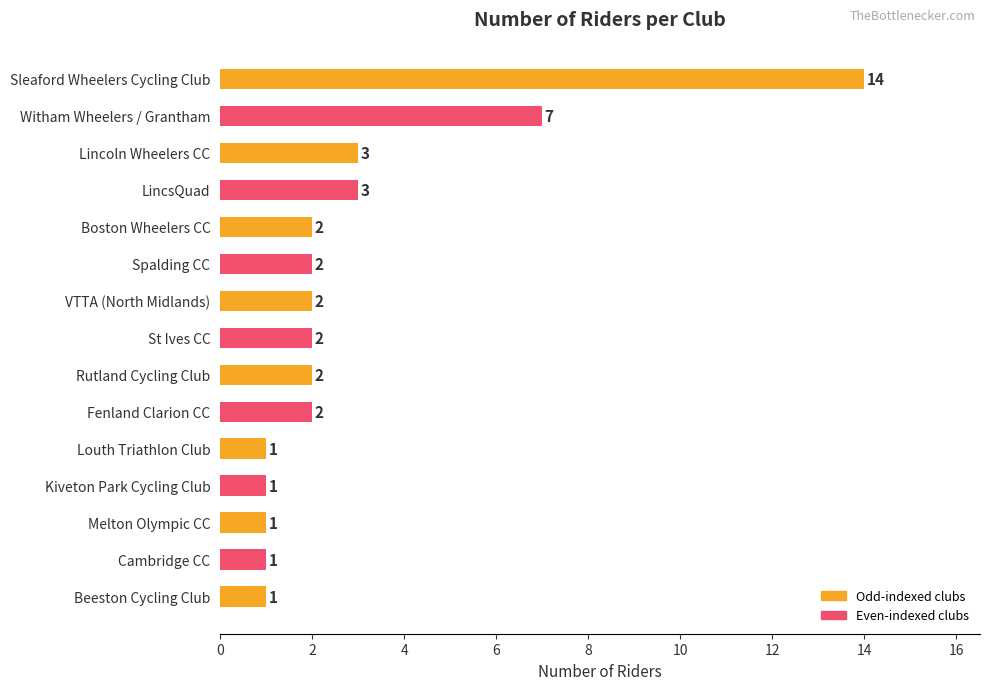

Are the bars grouped side by side (vs. stacked)?

No